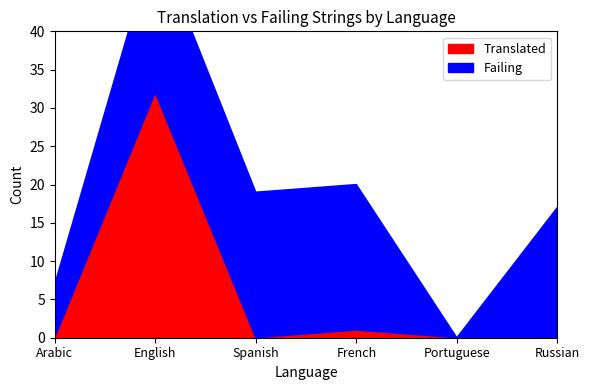

How many positive values does the Failing series have?

5